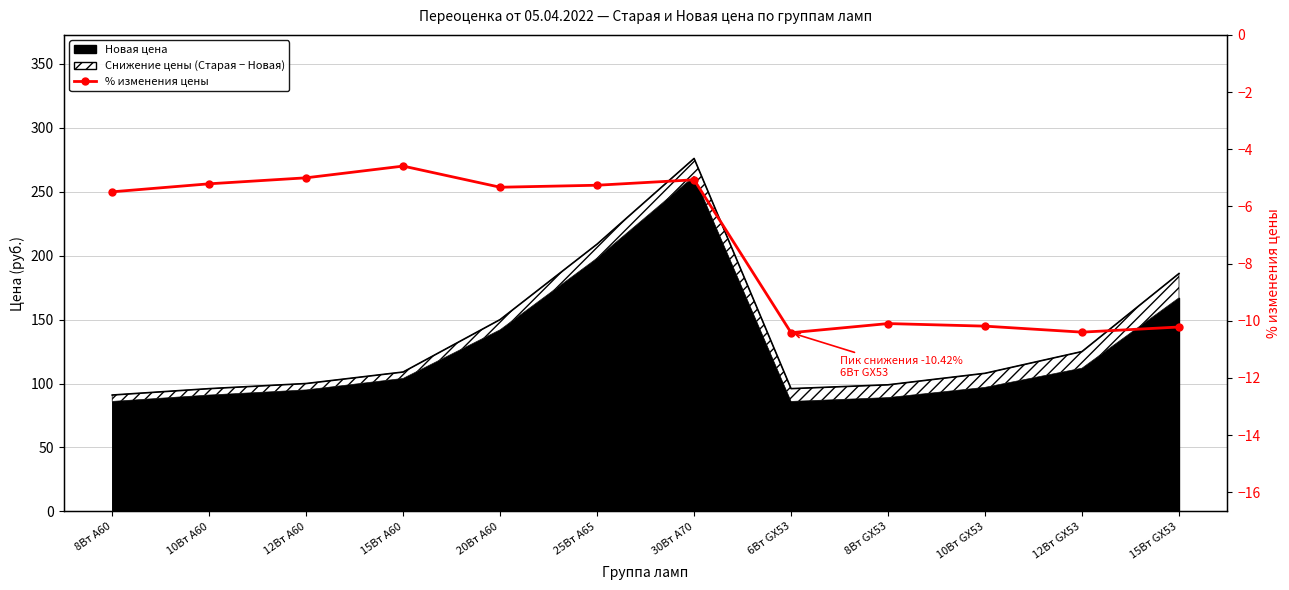

At which category does the data reach its first local valley?

20Вт A60